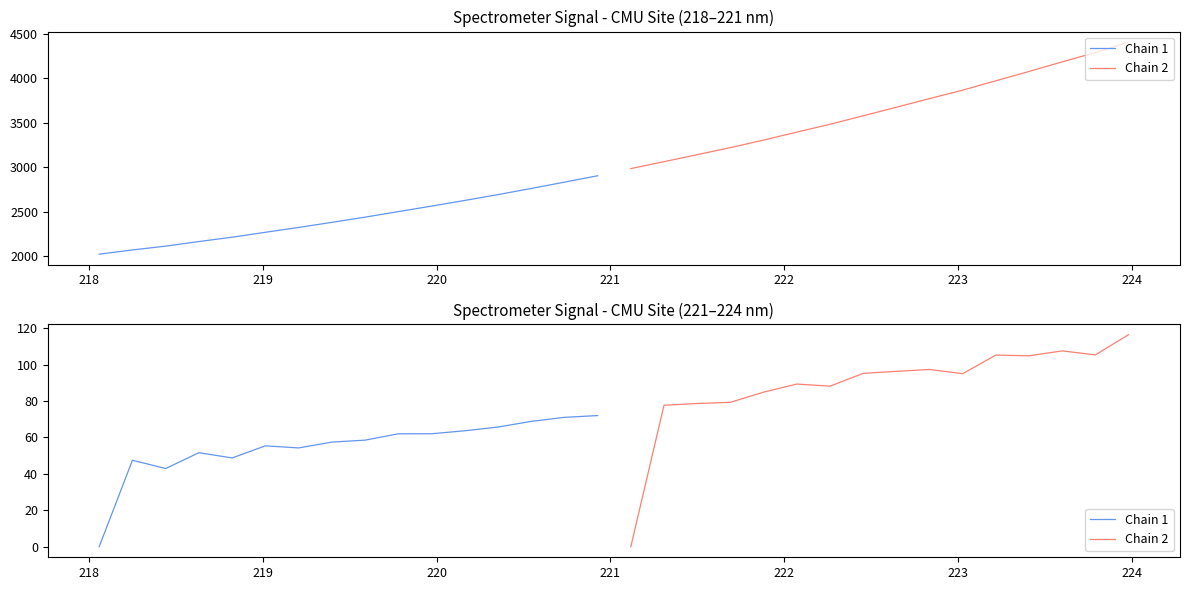

What is the difference between the maximum and minimum values in the Chain 2 series?

116.4